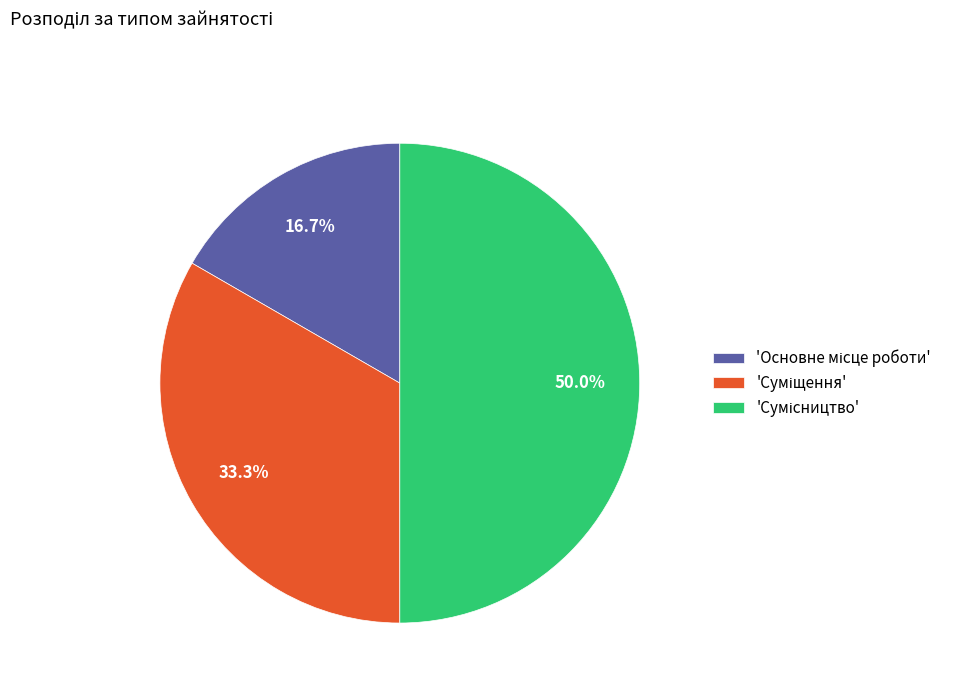

Rank the categories by value from highest to lowest.

Сумісництво, Суміщення, Основне місце роботи